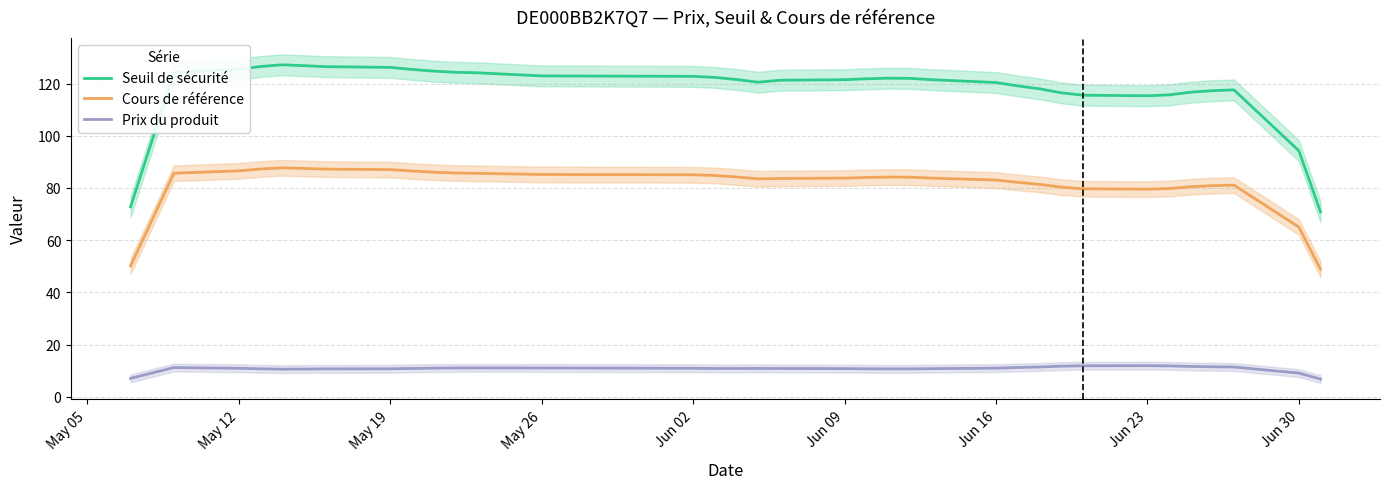

What is the highest value of the Seuil de sécurité series?

127.2